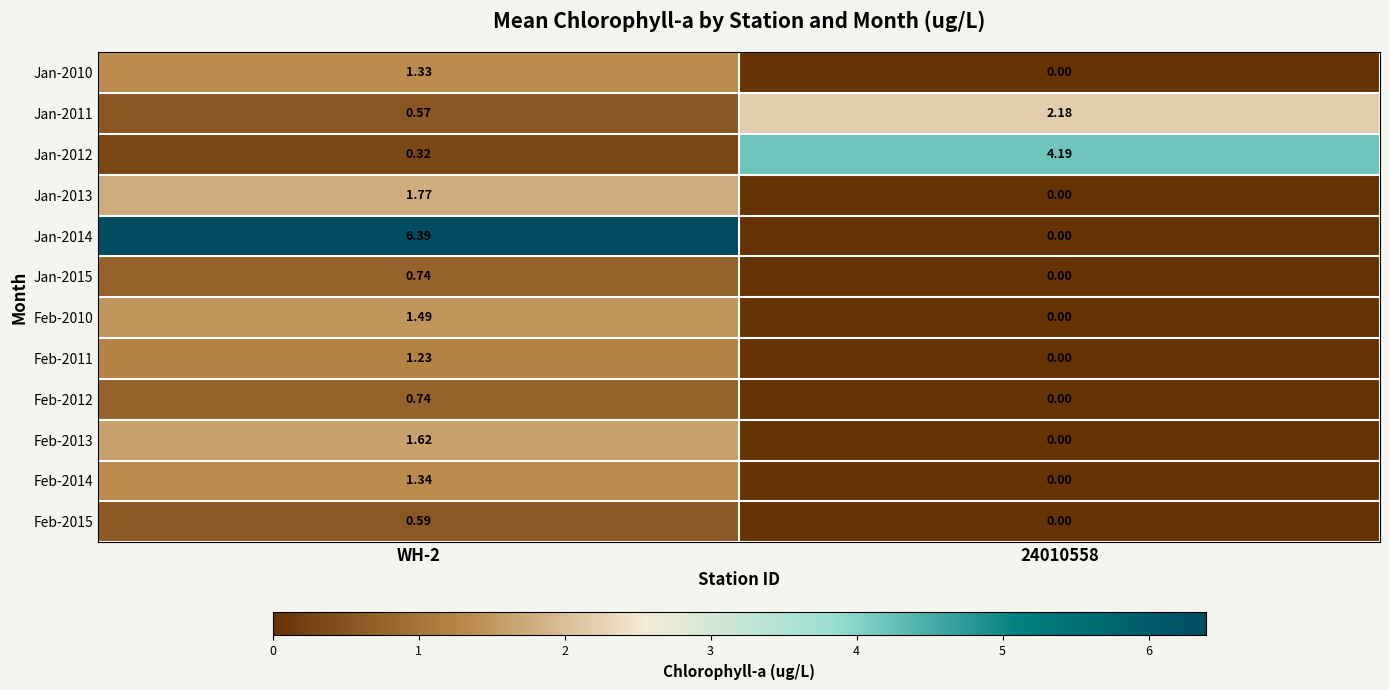

Is the value of Jan-2014 at WH-2 greater than the value of Feb-2012 at WH-2?

Yes